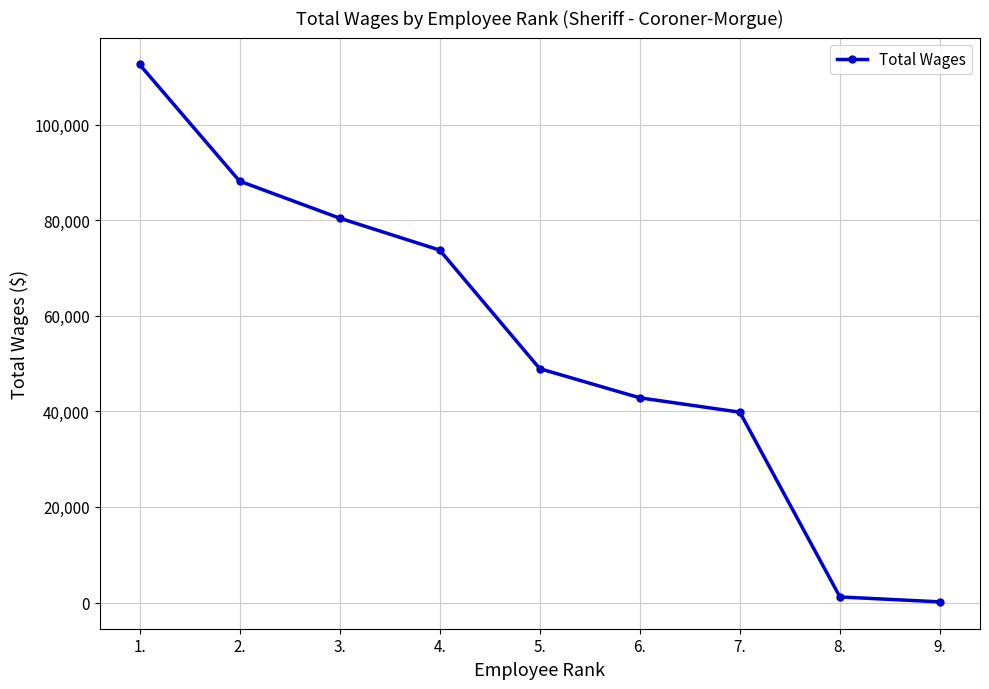

The chart shows a value of 124858 at 3.. True or false?

False